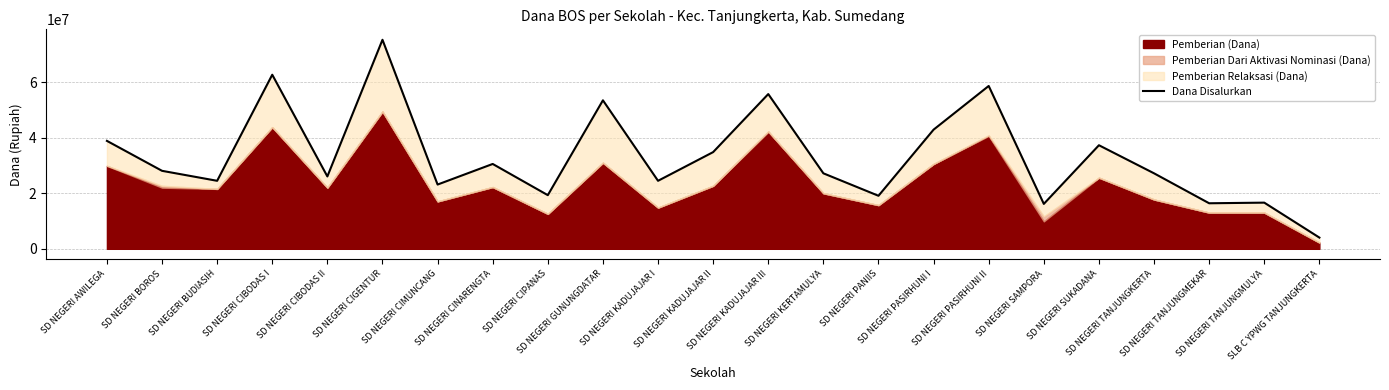

What is the sum of the values at SD NEGERI CIBODAS II and SD NEGERI KADUJAJAR III?

81900000